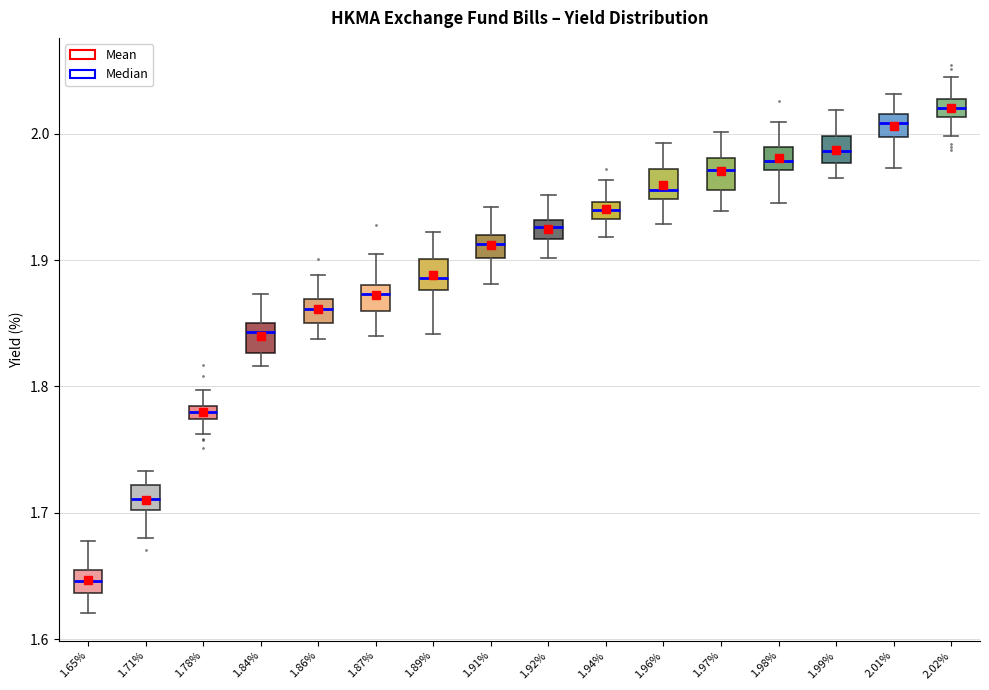

Which box has the lowest median line?

1.65%